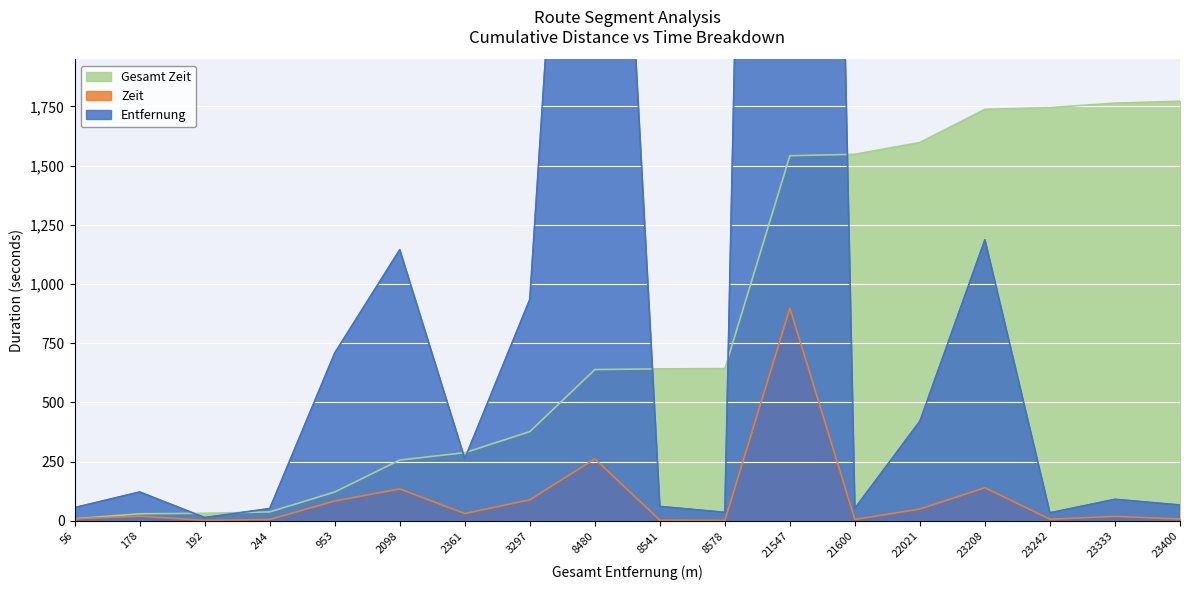

At which category does Zeit reach its first local valley?

192